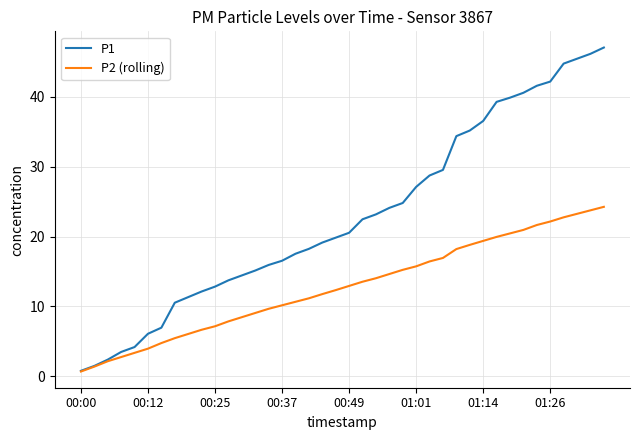

List the series in order of their peak value, highest first.

P1, P2 (rolling)